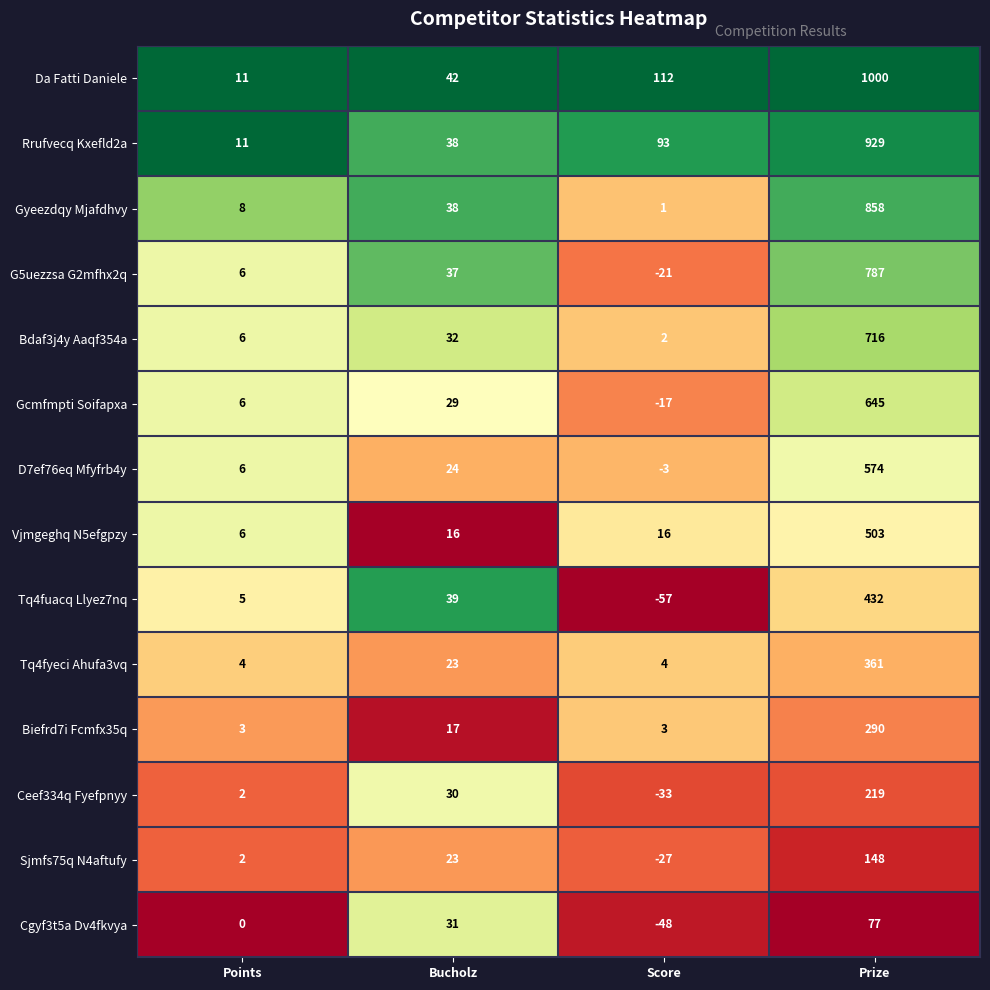

What is the minimum value shown in the chart?

-57